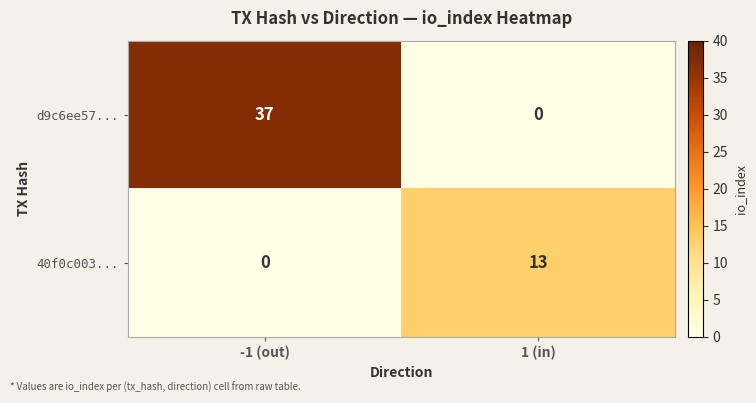

List the series in order of their overall mean, lowest first.

40f0c003..., d9c6ee57...